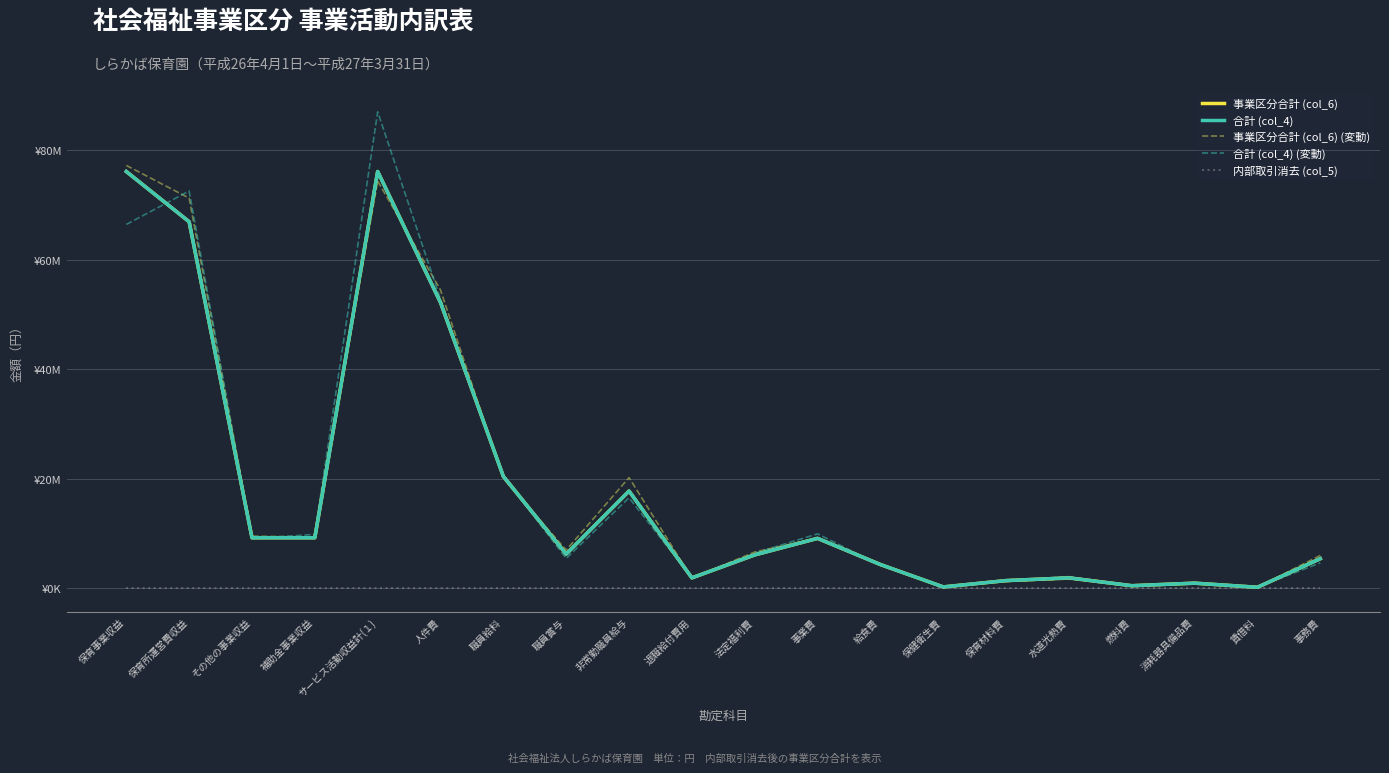

True or false: 事業区分合計 (col_6) has more than 2 interior local peaks.

True